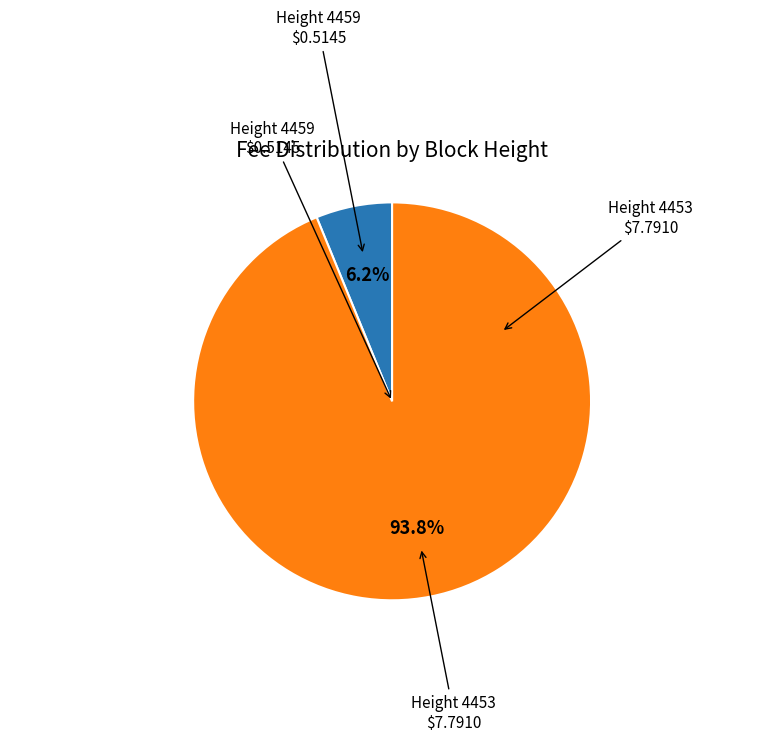

Count the number of slices in the pie.

2